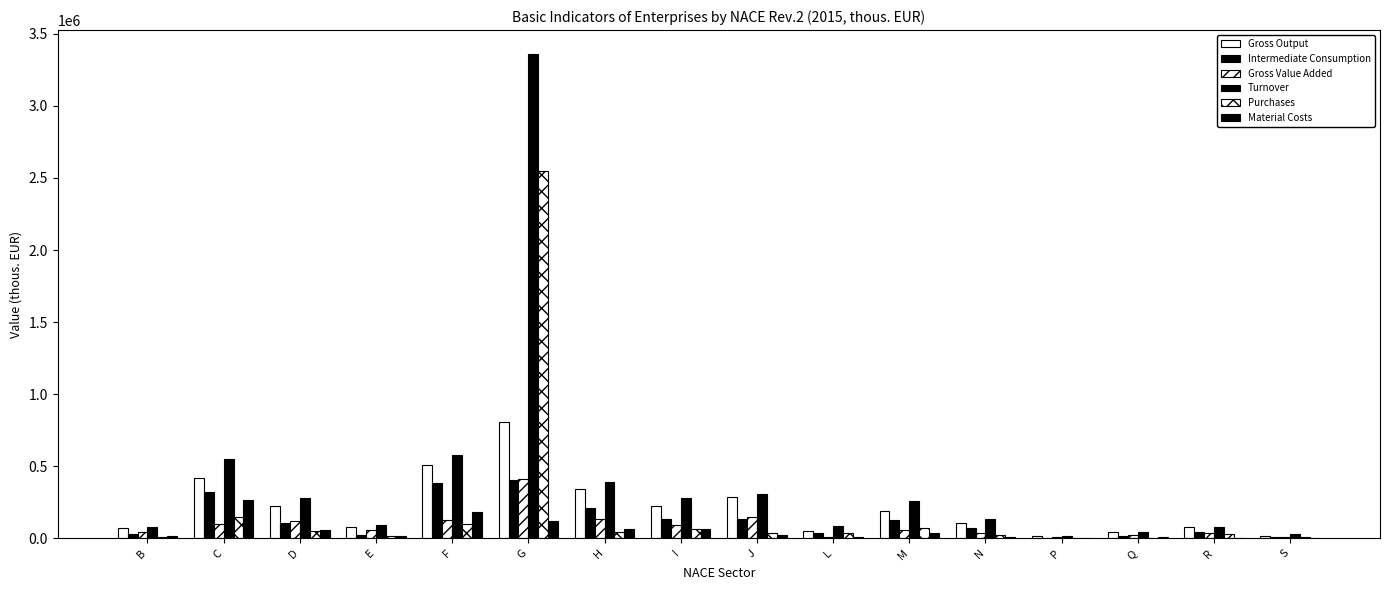

How many groups of bars are there?

16